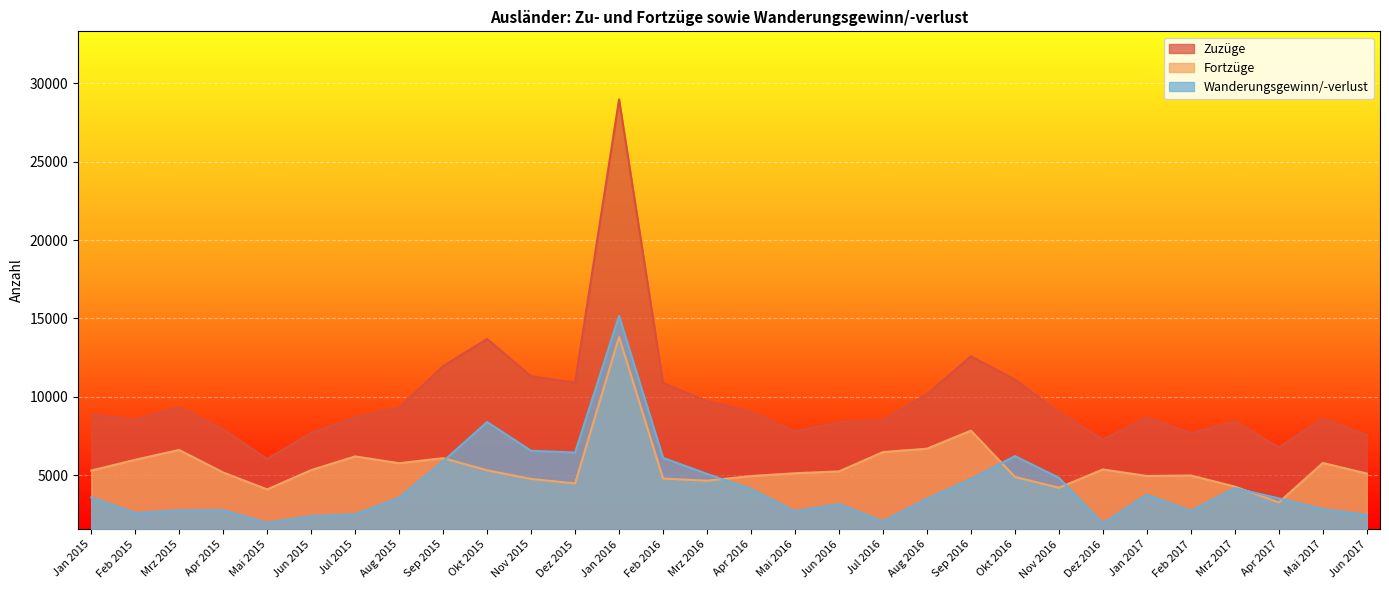

Where is Wanderungsgewinn/-verlust nearest to the value 8537?

Okt 2015